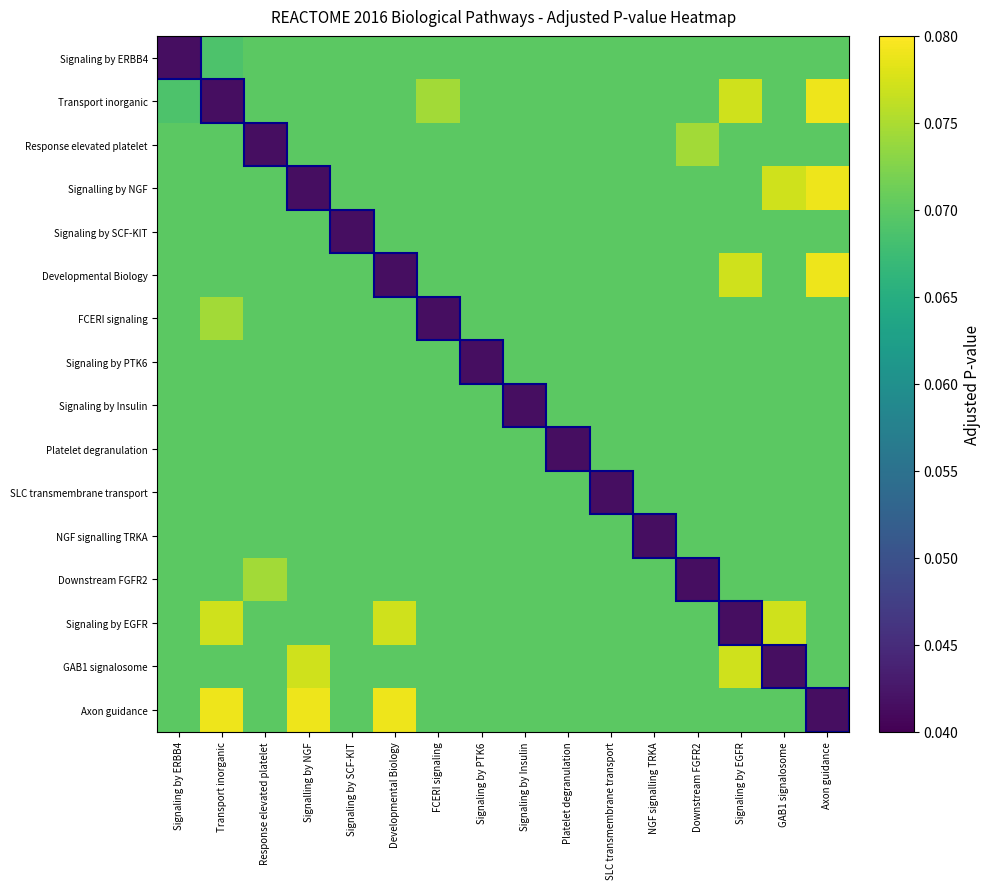

At how many categories does at least one series exceed 0?

16